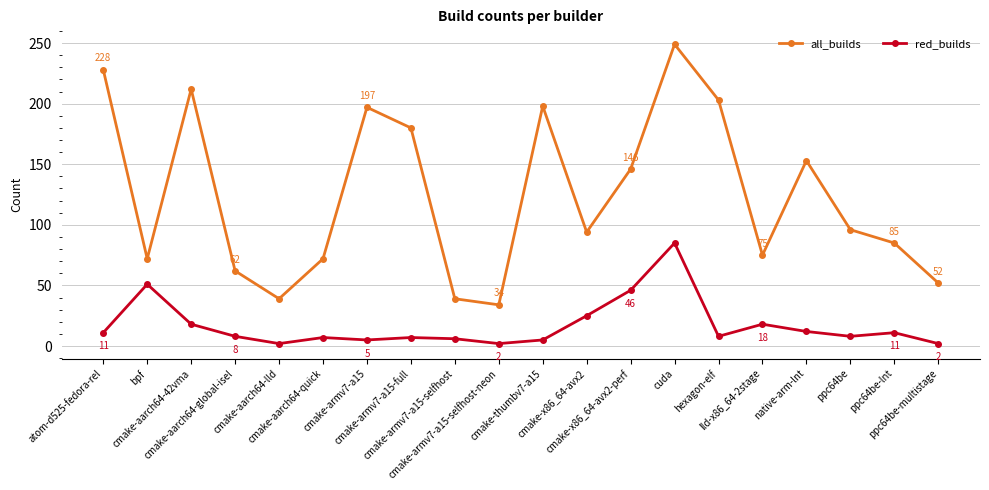

Does the chart display data point markers on the line(s)?

Yes